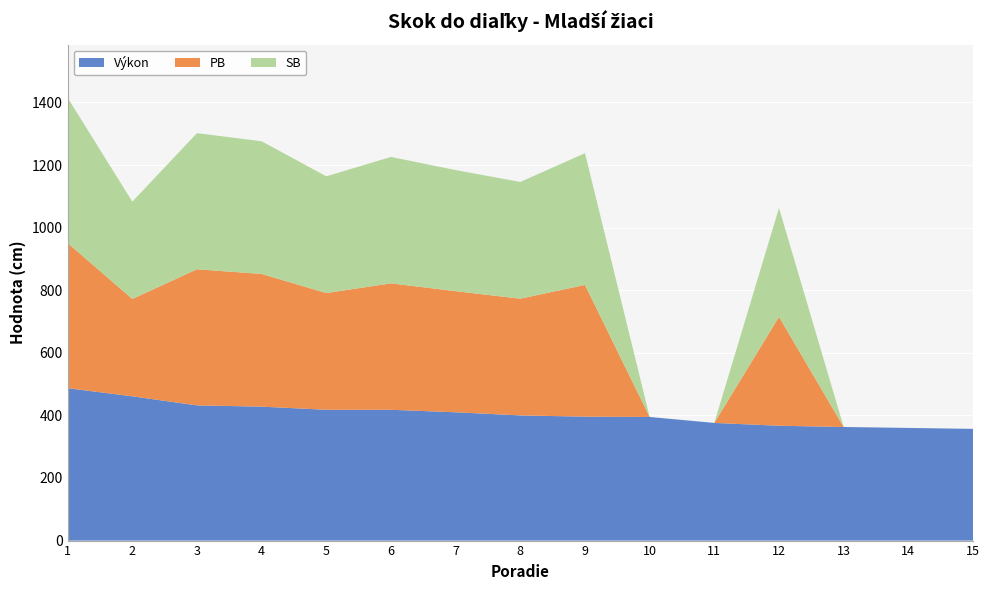

Reading left to right, what are all the values shown in this chart?

Výkon: 487	461	432	428	418	418	410	400	396	395	376	367	363	360	357
PB: 464	311	435	424	373	404	387	373	421	0	0	348	0	0	0
SB: 464	311	435	424	373	404	387	373	421	0	0	348	0	0	0